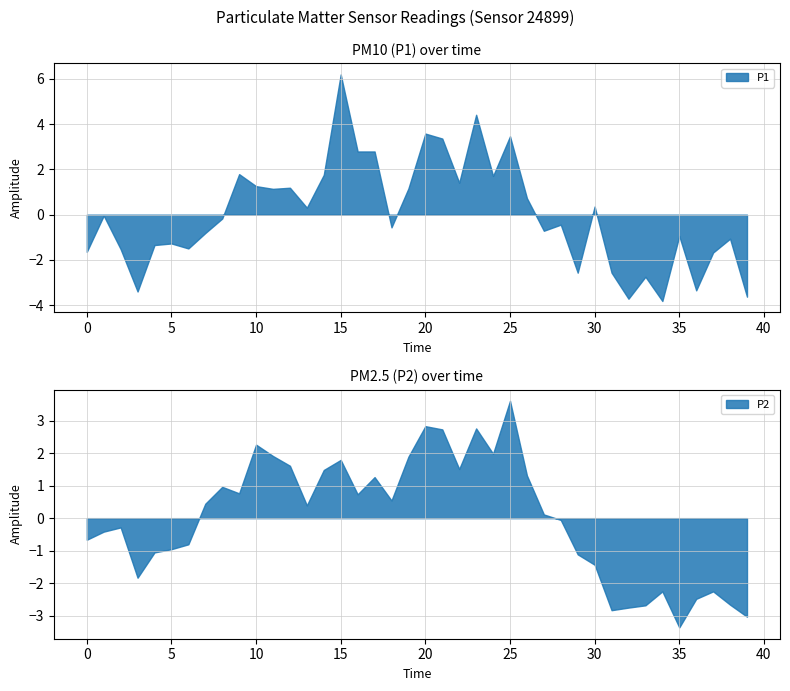

At which label does P1 reach its peak?

15